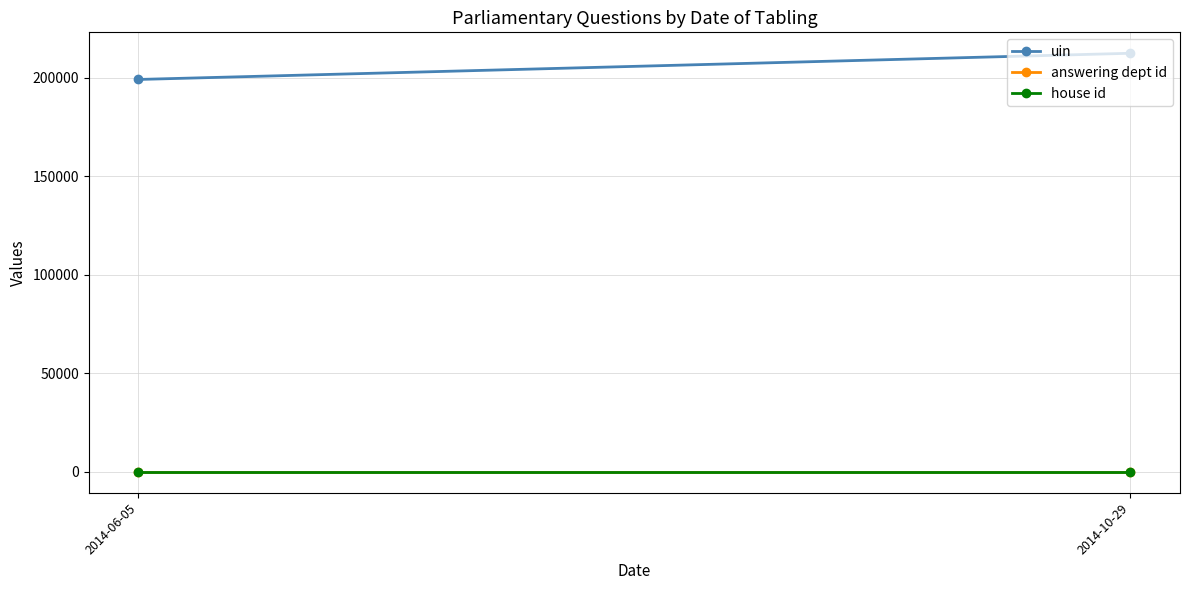

The value of house id at 2014-10-29 is 1.0. True or false?

True